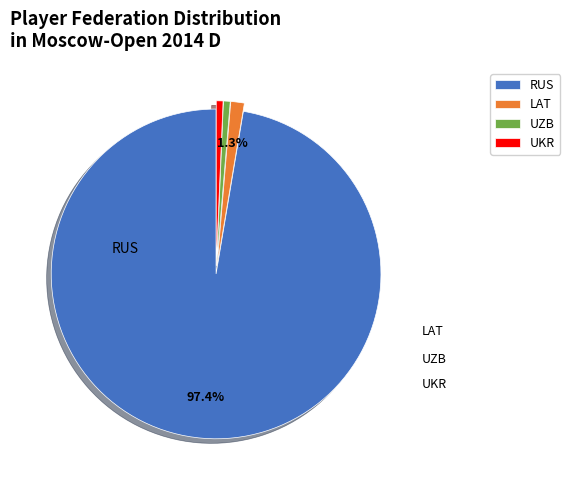

Count the number of slices in the pie.

4